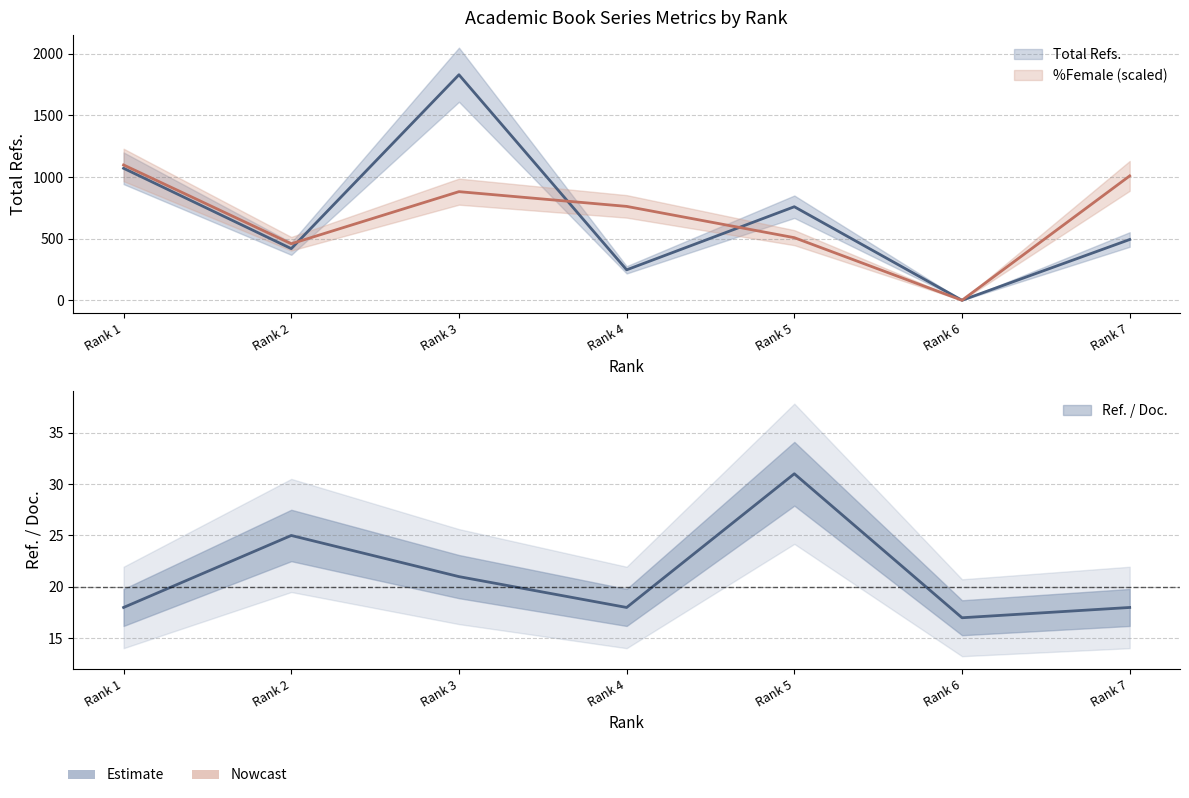

Is this an area chart (filled region under the line)?

No